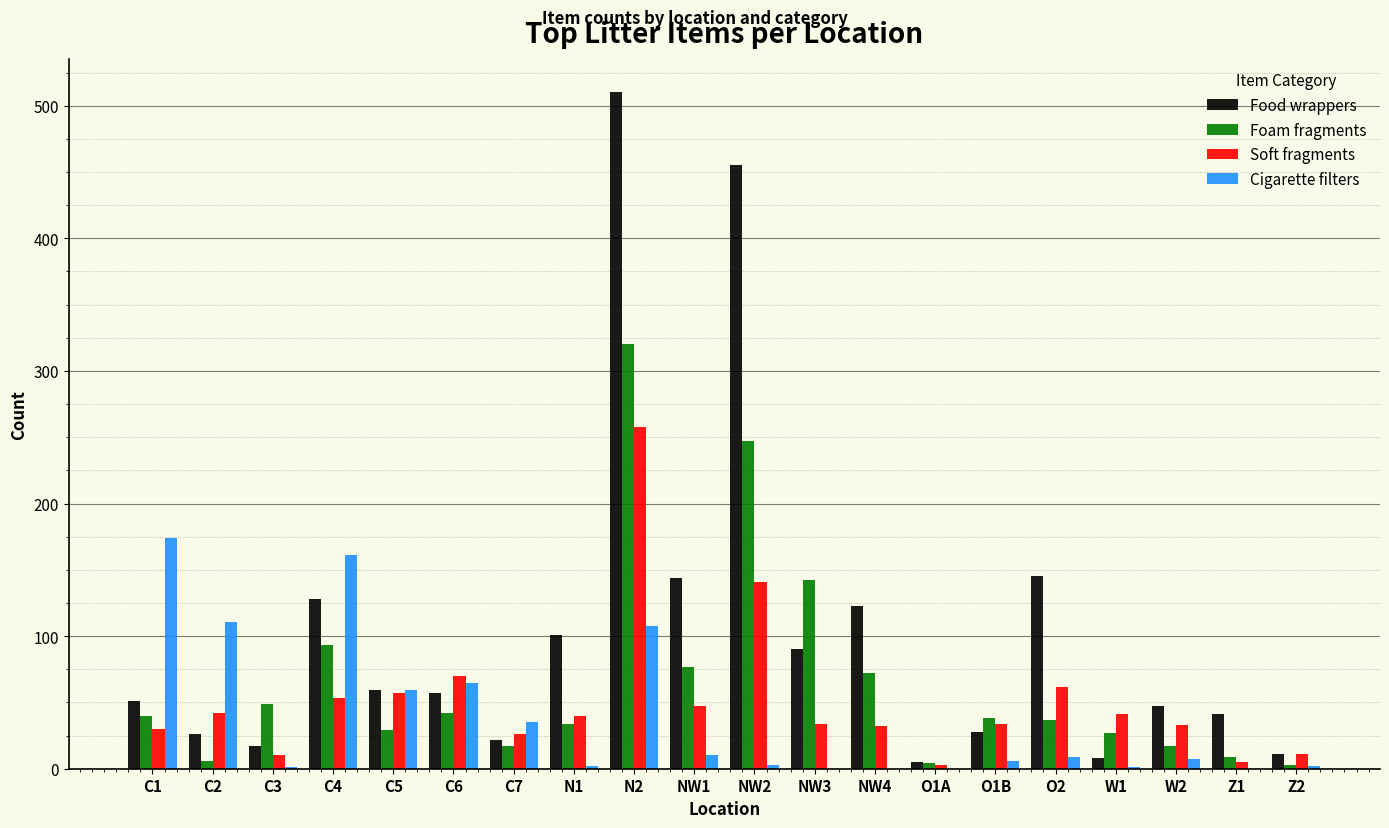

What is the greatest value displayed?

510